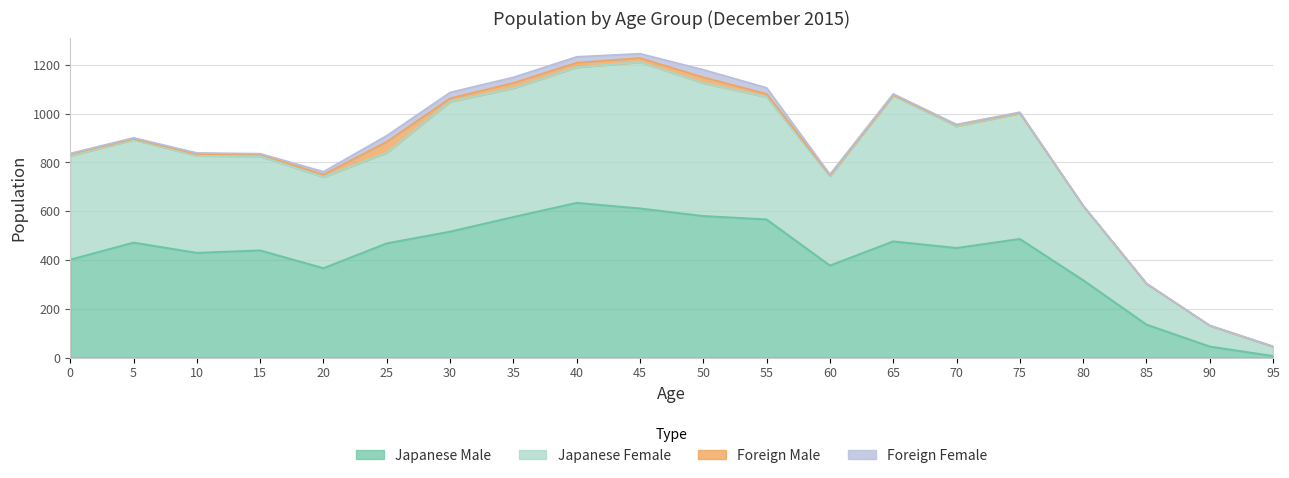

At how many categories does at least one series exceed 1173?

2